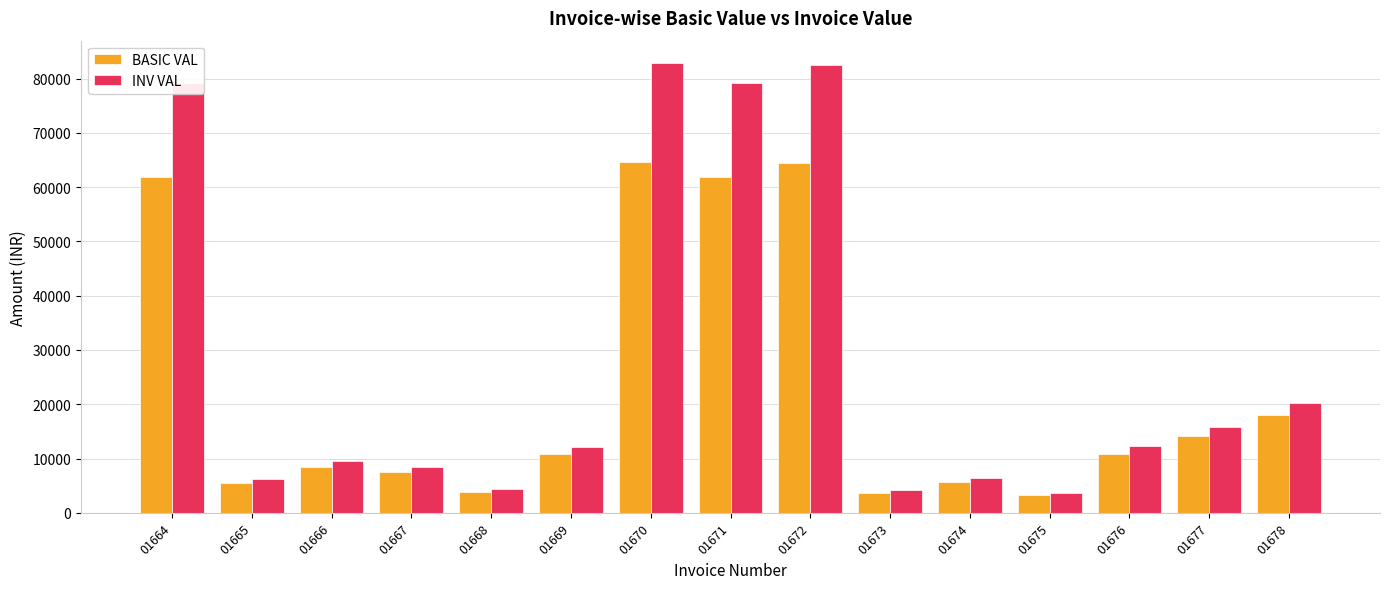

What is the maximum value shown in the chart?

82835.2